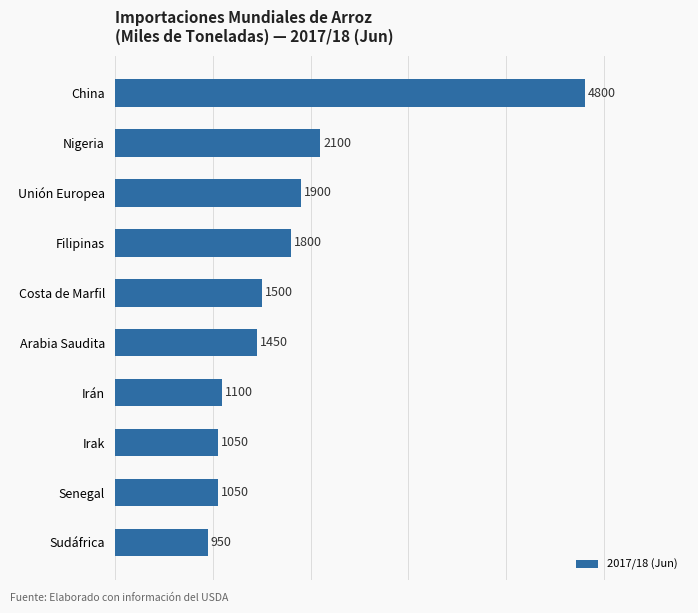

What is the change in value from Irak to Arabia Saudita?

+400